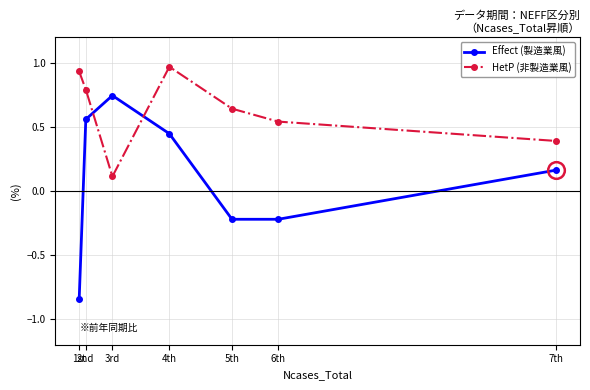

How many lines are shown in the chart?

2